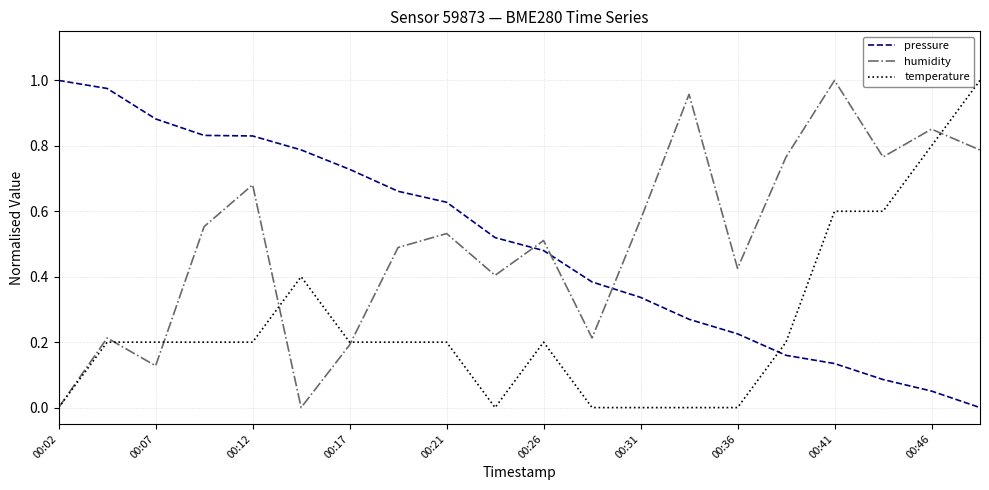

At how many categories does at least one series exceed 0?

20